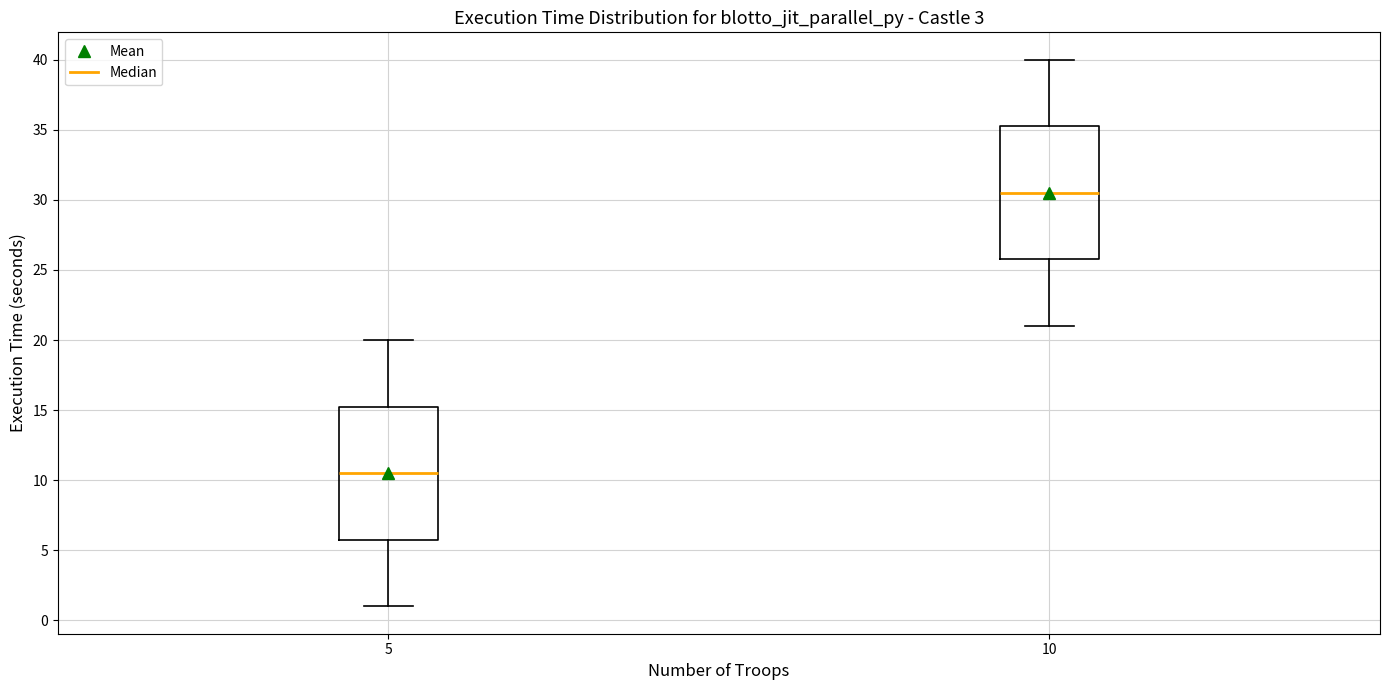

Reading left to right, read every box against the y-axis: the position of its median line, the range the box covers, and the ends of its whiskers. The values are not printed on the chart, so give them approximately, as read against the axis.

5: median 10.5, box 6.0 to 15.5, whiskers 1.0 to 20.0
10: median 30.5, box 26.0 to 35.5, whiskers 21.0 to 40.0